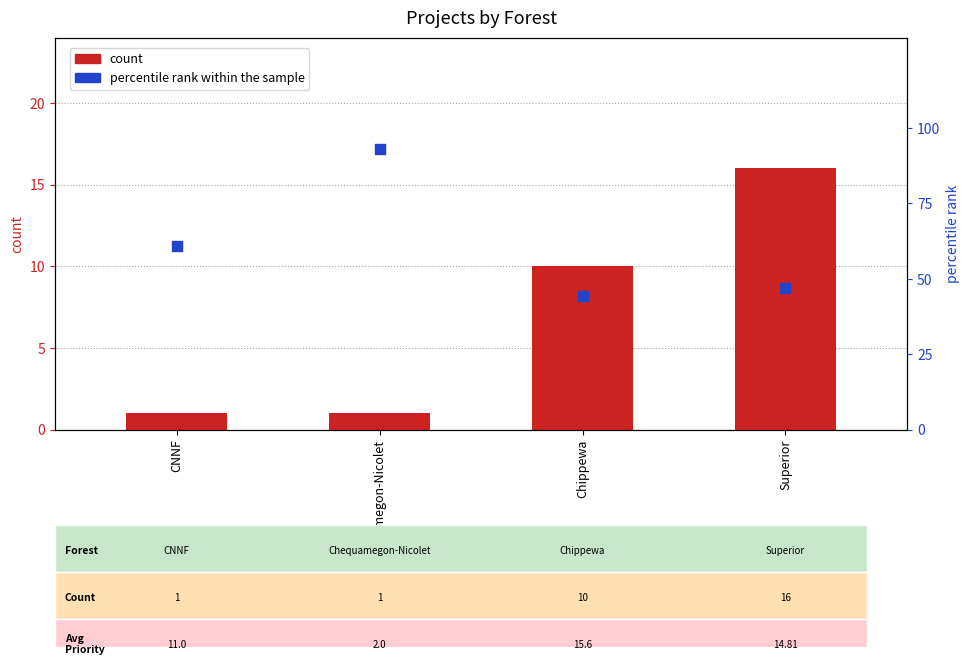

Is the value of count at Chequamegon-Nicolet greater than the value of percentile rank within the sample at Chippewa?

No